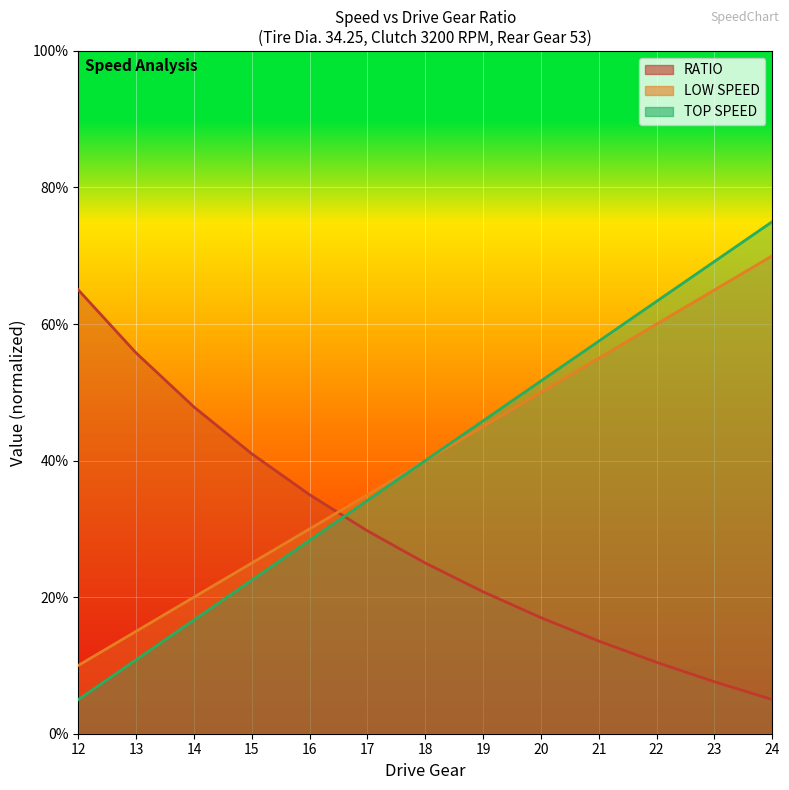

At which category is the sum across all series the highest?

24